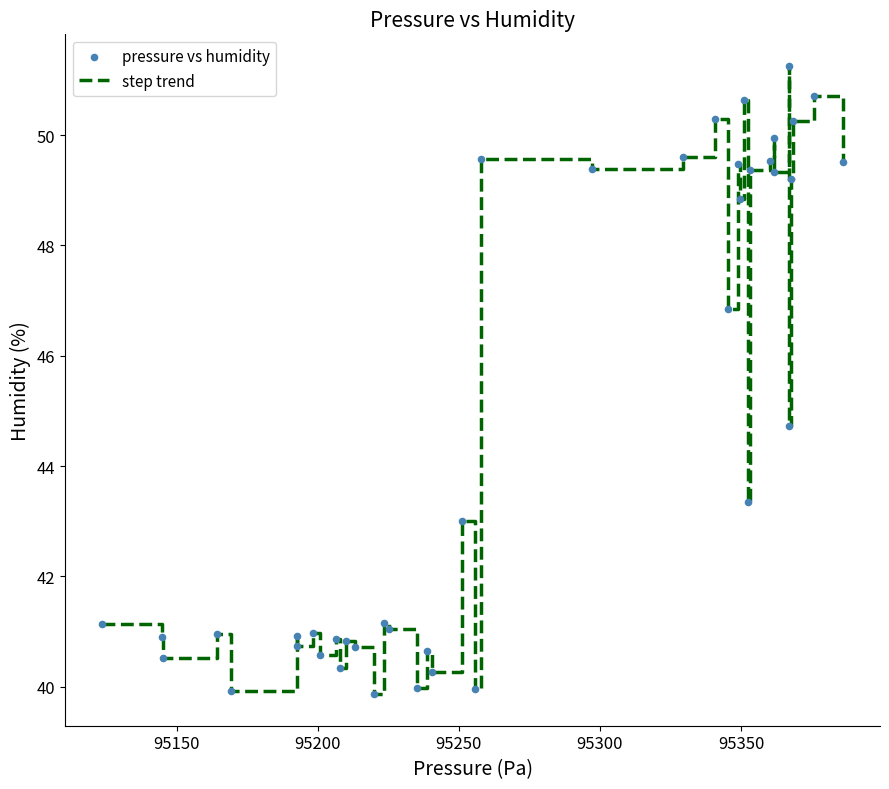

What is the maximum value shown in the chart?

51.3